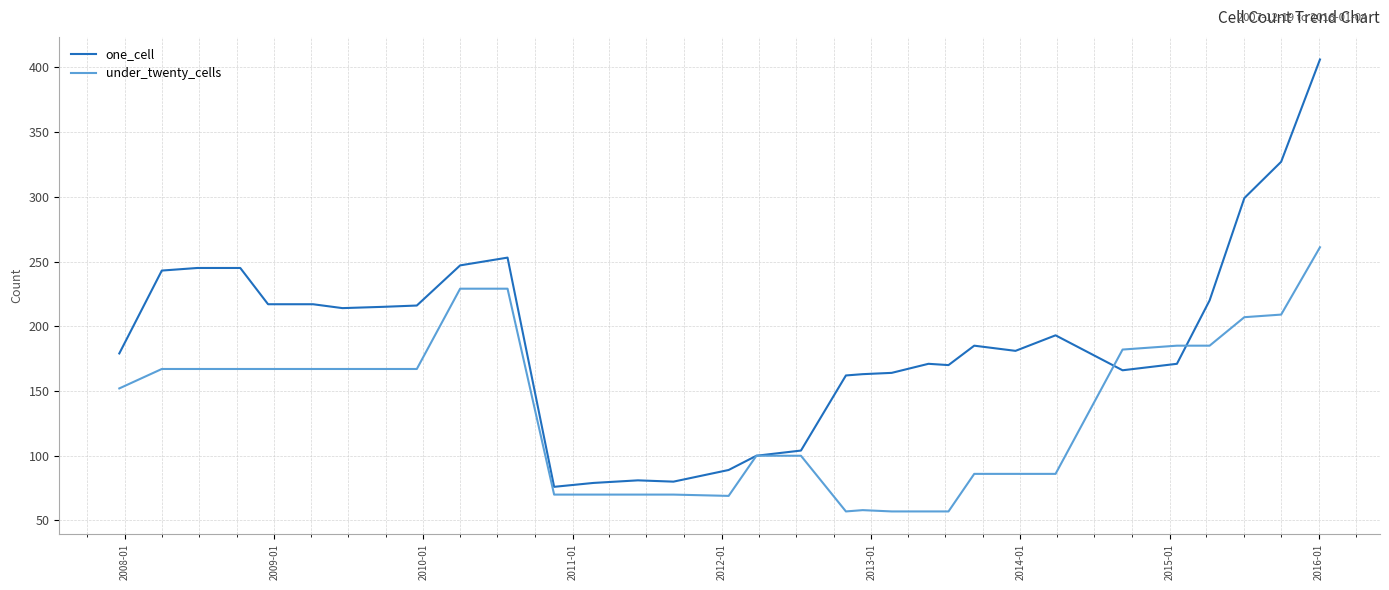

List the series in order of their overall mean, lowest first.

under_twenty_cells, one_cell